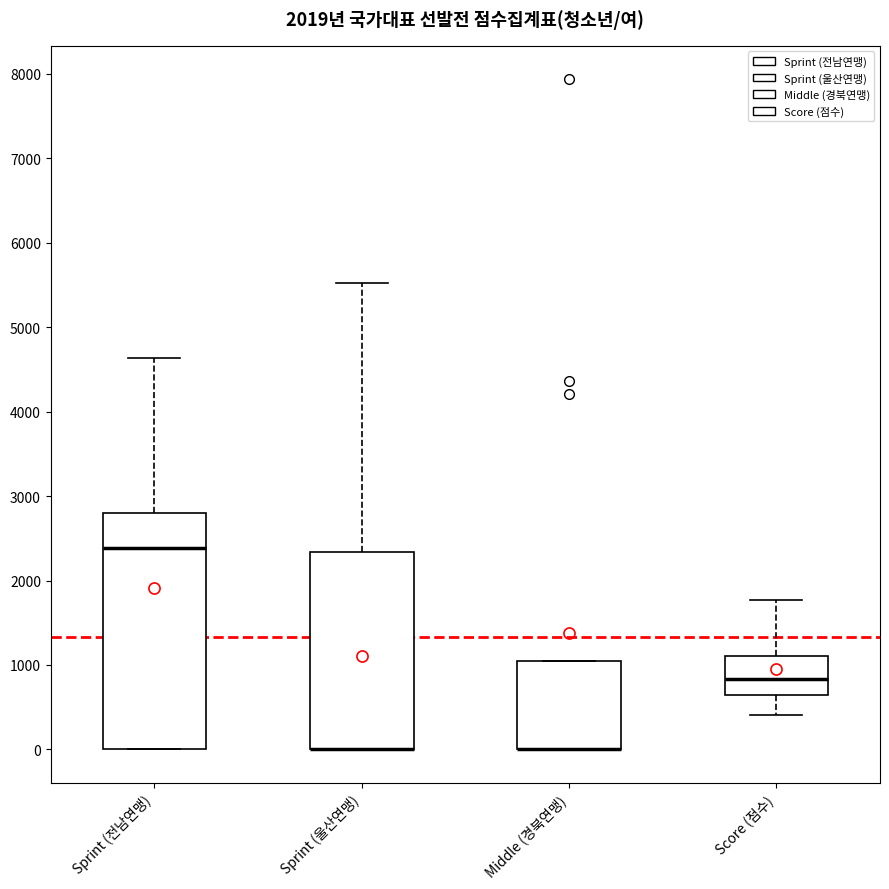

Reading left to right, transcribe this box plot: for each box, give where its median line is, the range the box spans, and where its two whiskers end, as read against the y-axis. The values are not printed on the chart, so give them approximately, as read against the axis.

Sprint (전남연맹): median 2400, box 0 to 2800, whiskers 0 to 4600
Sprint (울산연맹): median 0 (drawn on the box's lower edge), box 0 to 2300, whiskers 0 to 5500
Middle (경북연맹): median 0 (drawn on the box's lower edge), box 0 to 1100, whiskers 0 to 1100
Score (점수): median 800, box 700 to 1100, whiskers 400 to 1800